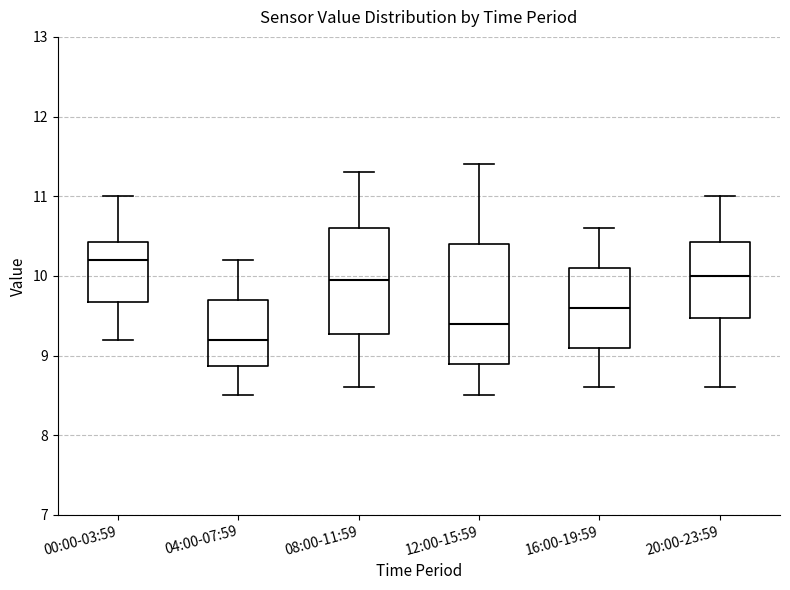

Where is the upper edge of the box for 20:00-23:59 on the y-axis? The values are not printed on the chart, so give them approximately, as read against the axis.

10.4